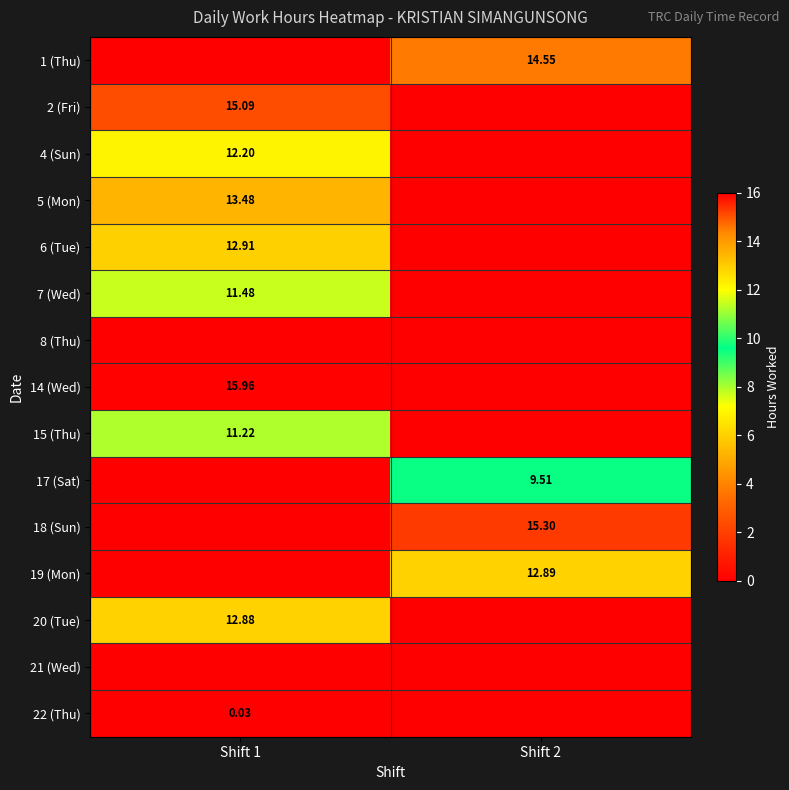

At how many categories does at least one series exceed 8?

2